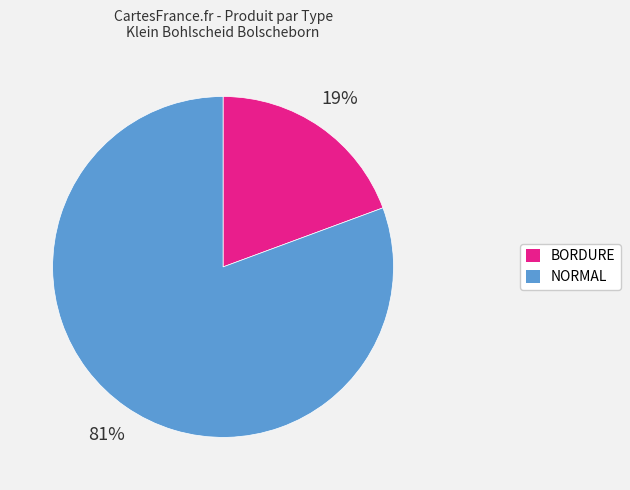

Which category accounts for the majority?

NORMAL